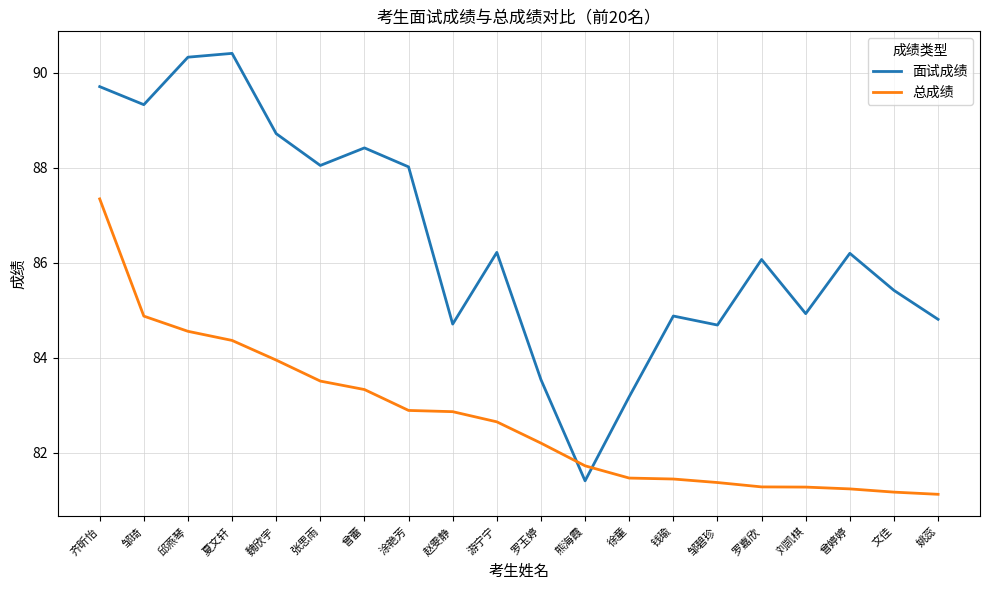

Which series has the largest range (max minus min)?

面试成绩